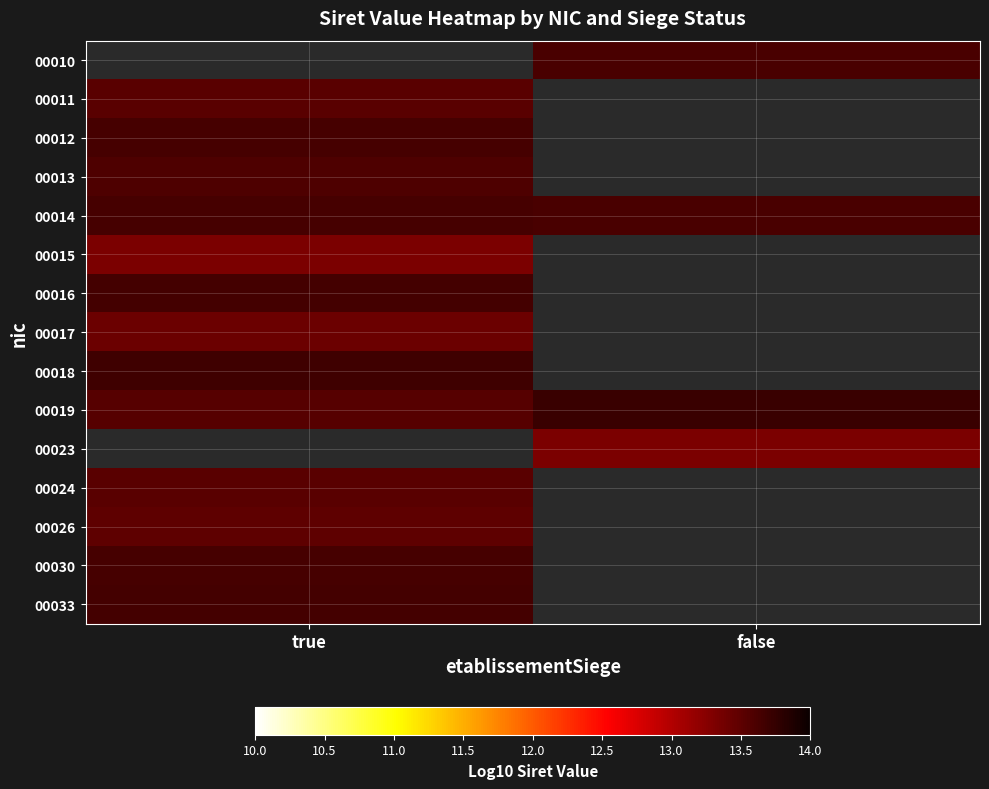

What is the approximate value of 00018 at true?

13.7